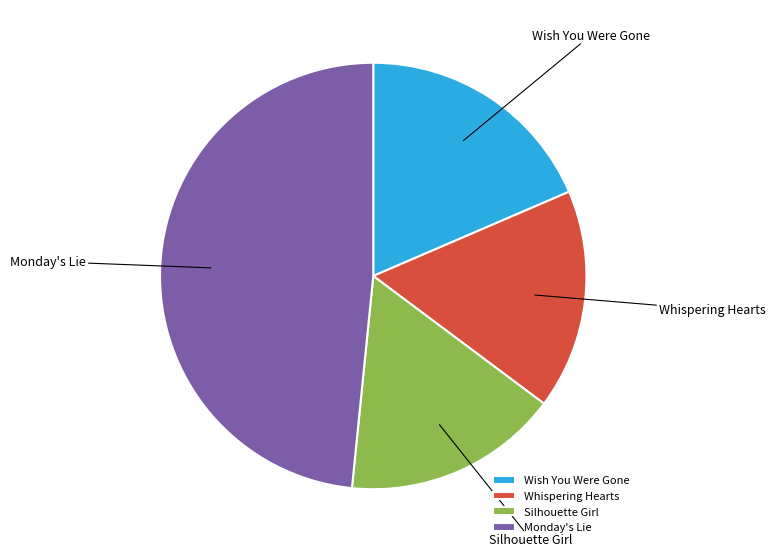

Do Silhouette Girl and Monday's Lie together represent more than half of the pie?

Yes